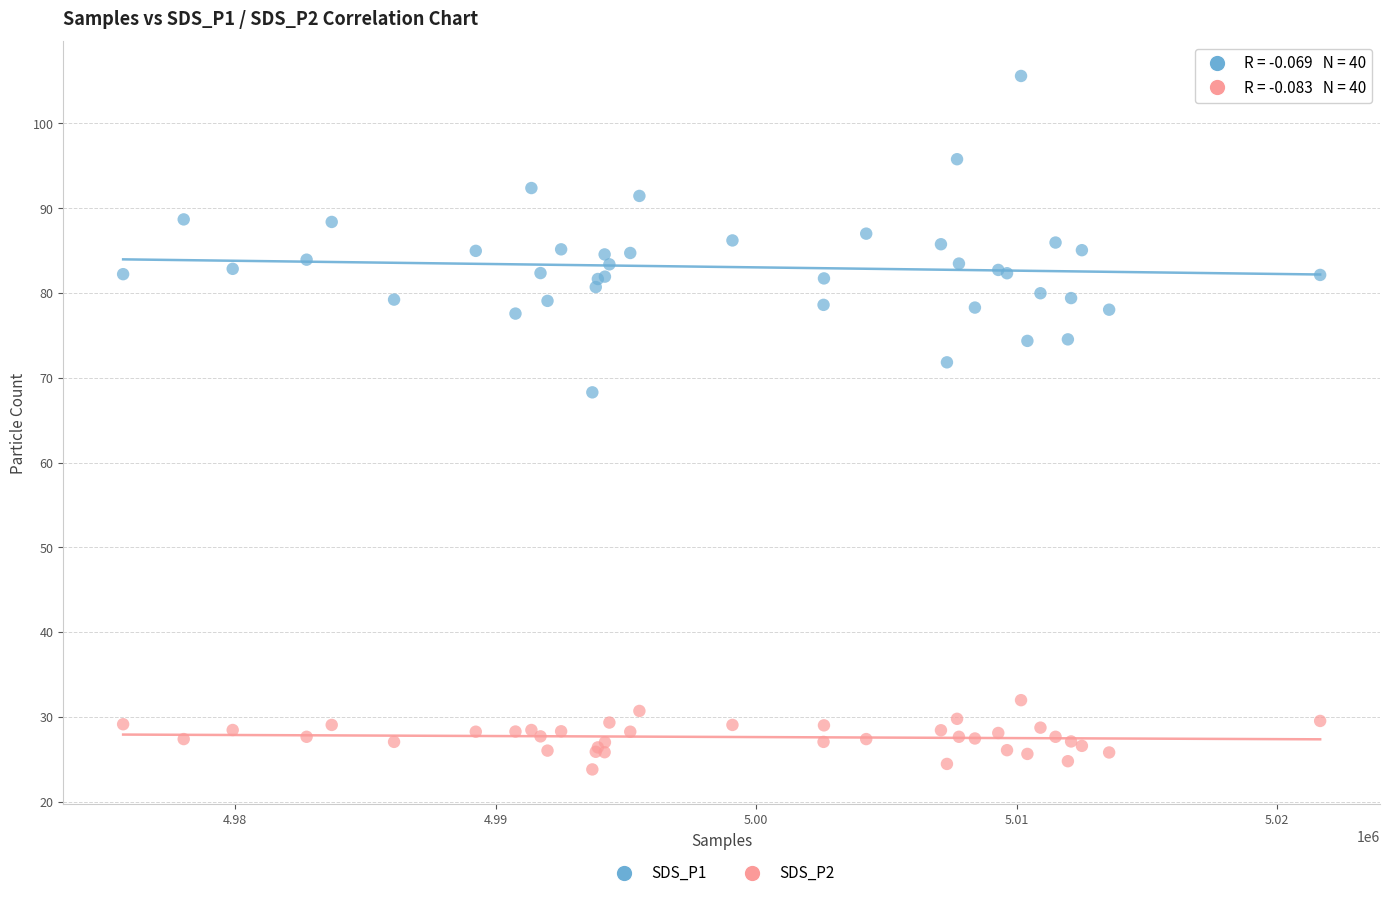

Which series contains the highest Y value?

SDS_P1